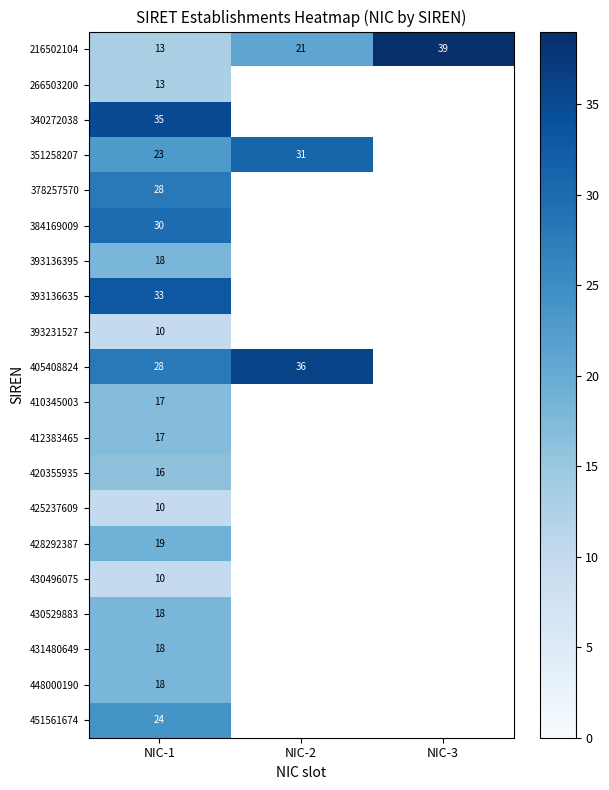

Is it true that 430496075 equals 10 at NIC-1?

True